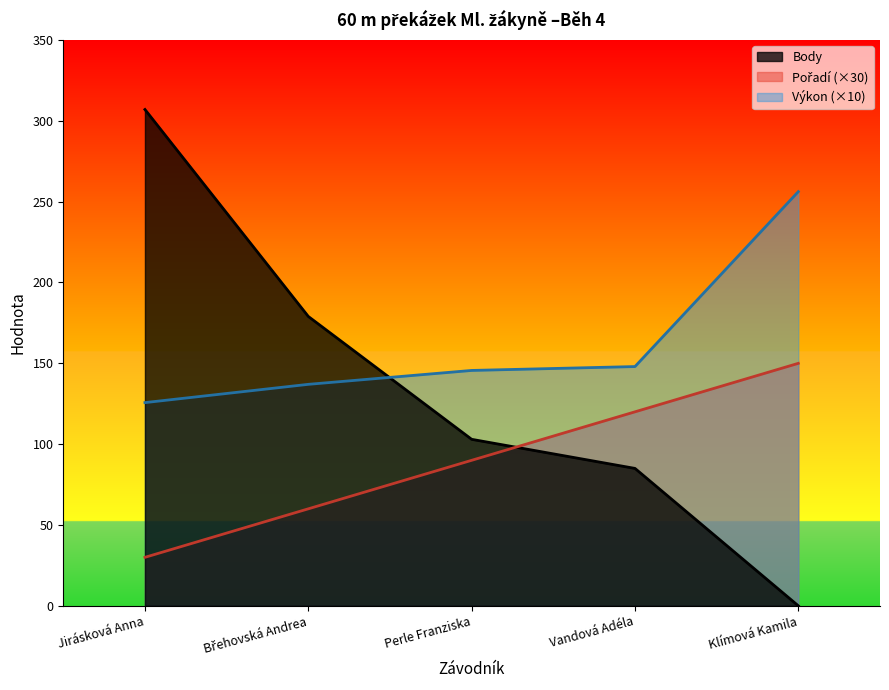

Which series has the widest spread of values?

Body